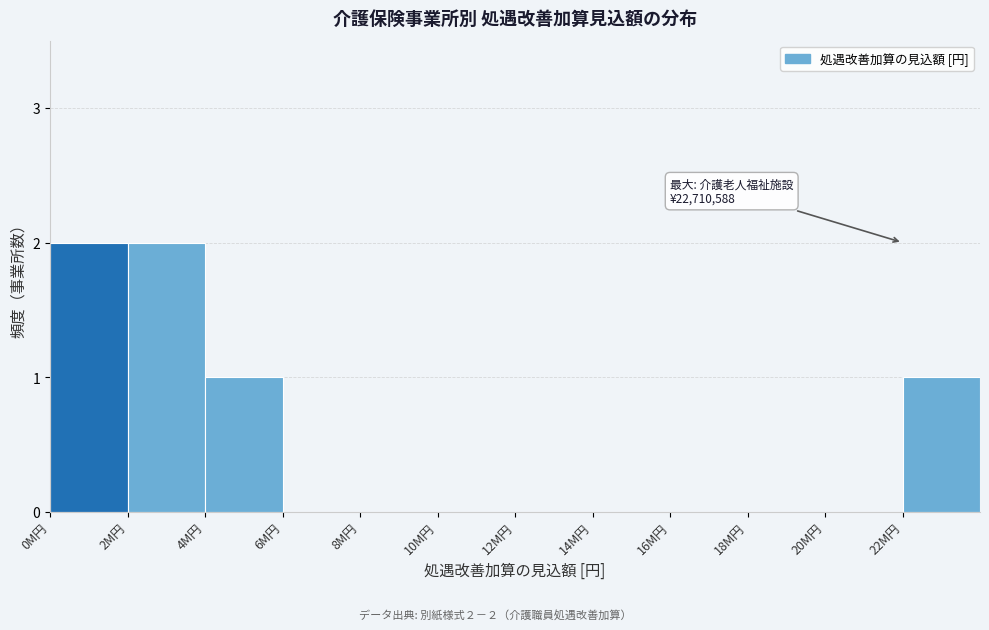

Reading left to right, extract all data points from this chart.

0M円=2	2M円=2	4M円=1	6M円=0	8M円=0	10M円=0	12M円=0	14M円=0	16M円=0	18M円=0	20M円=0	22M円=1